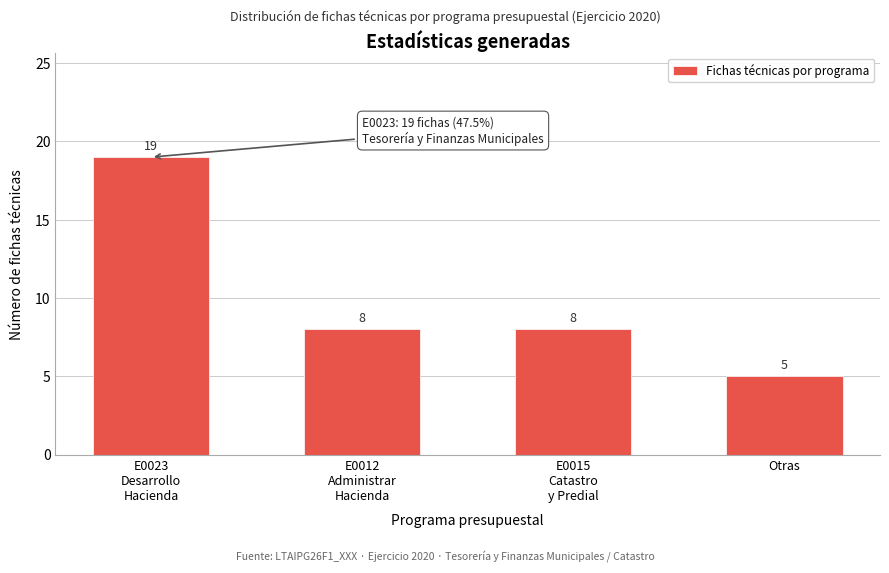

Reading left to right, extract all data points from this chart.

19	8	8	5